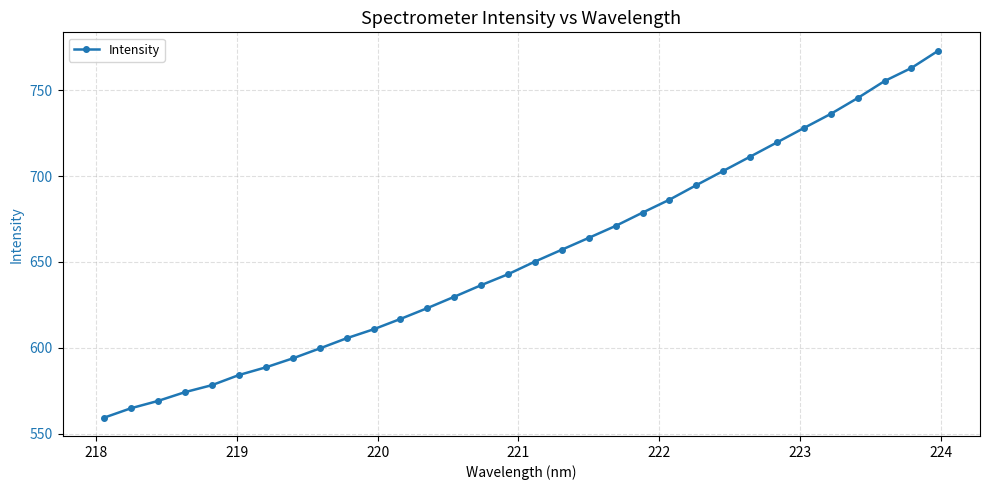

True or false: there are more than 2 points higher than both neighbors.

False